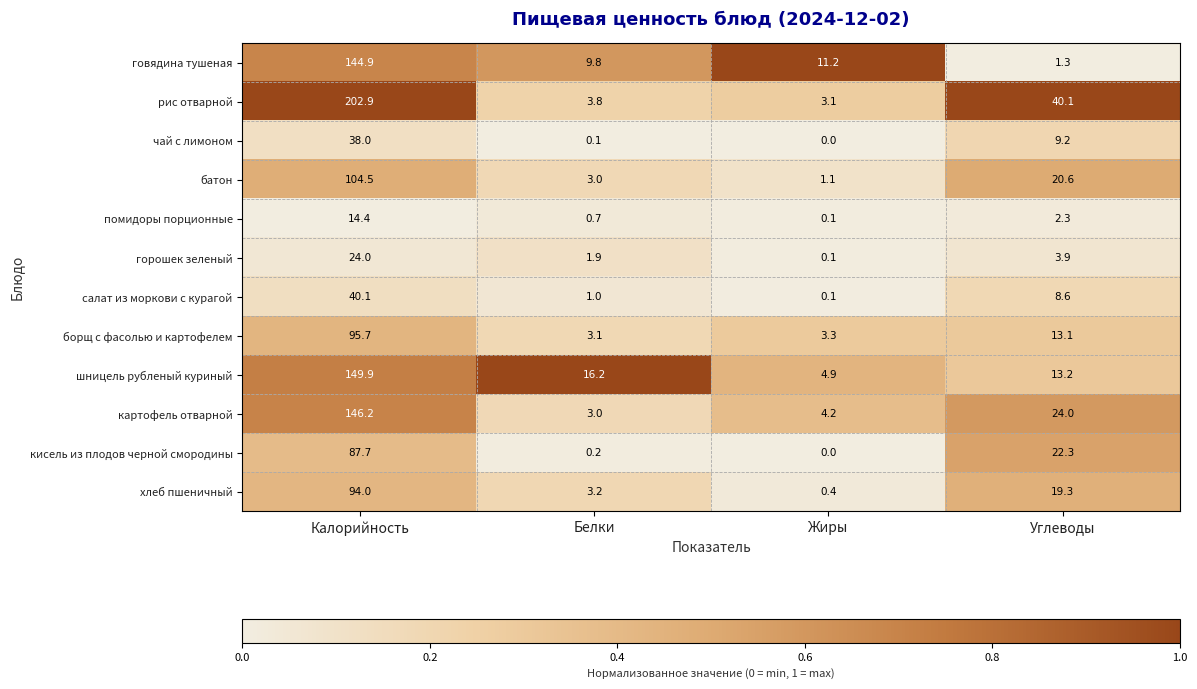

What is the spread (max minus min) of values at Калорийность?

188.5